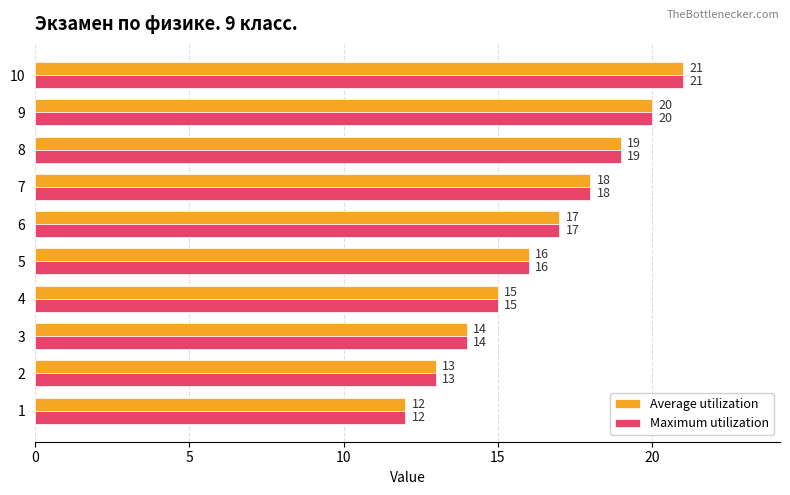

What is the total value across all series at 8?

38